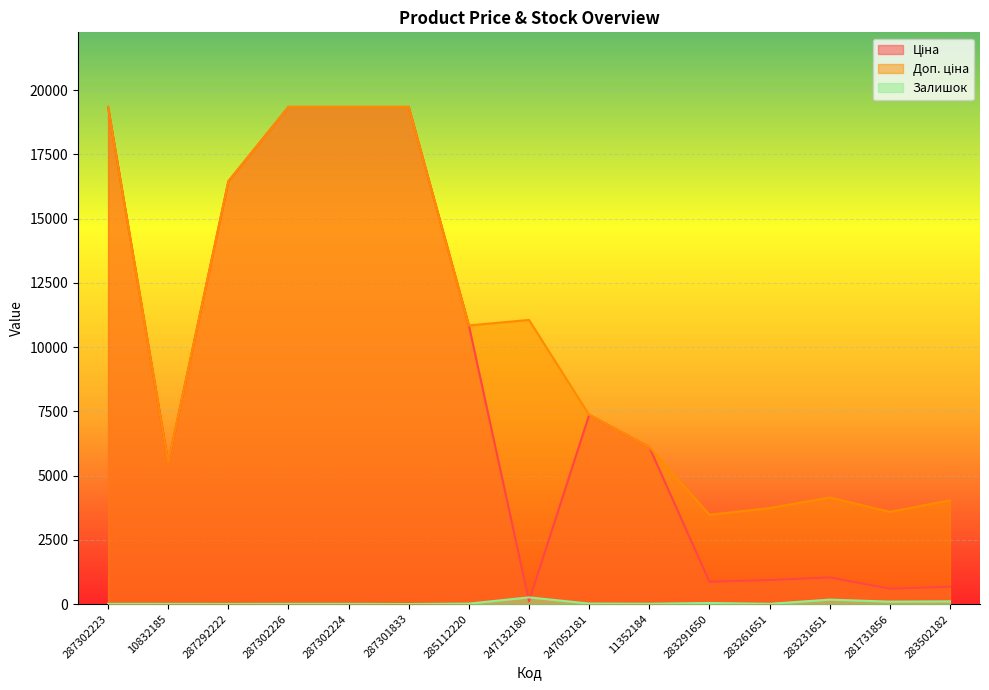

Is the value of Ціна at 283502182 greater than the value of Залишок at 287302223?

Yes